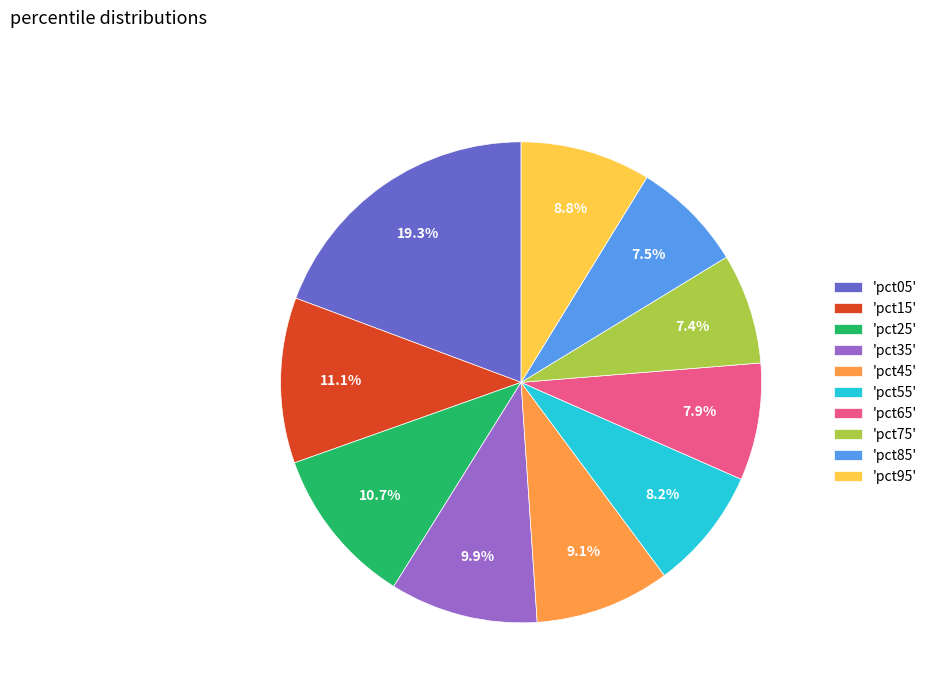

To the nearest percent, what is the average slice percentage?

10%